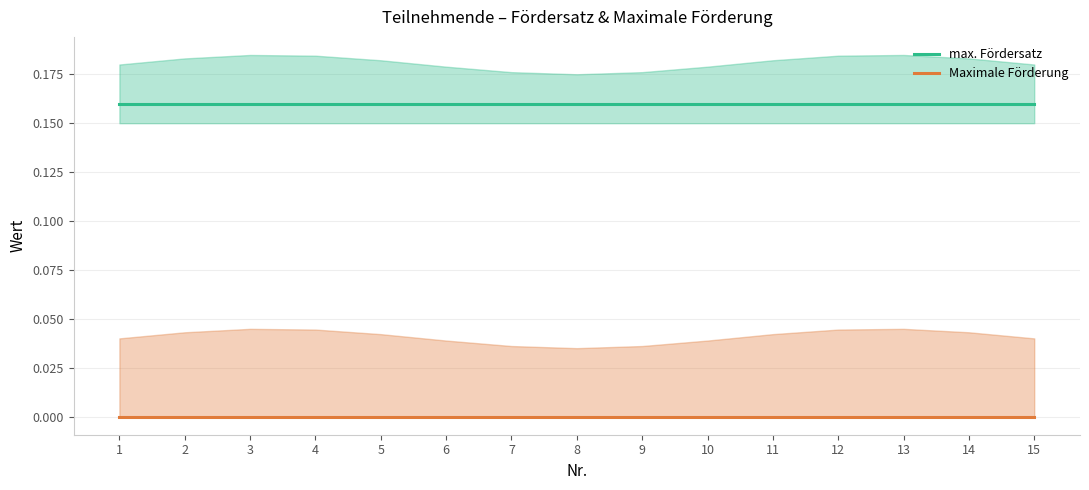

Reading left to right, what are all the values shown in this chart?

max. Fördersatz: 1=0.2	2=0.2	3=0.2	4=0.2	5=0.2	6=0.2	7=0.2	8=0.2	9=0.2	10=0.2	11=0.2	12=0.2	13=0.2	14=0.2	15=0.2
Maximale Förderung: 1=0.0	2=0.0	3=0.0	4=0.0	5=0.0	6=0.0	7=0.0	8=0.0	9=0.0	10=0.0	11=0.0	12=0.0	13=0.0	14=0.0	15=0.0